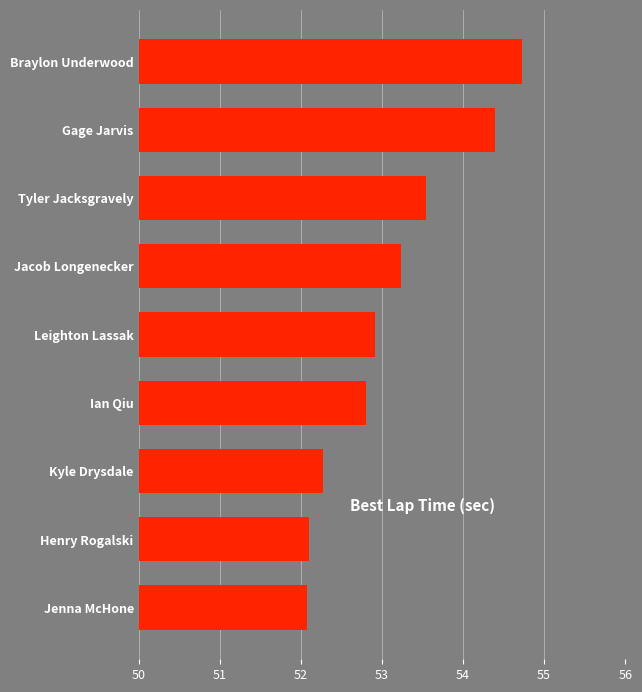

What is the label of the 6th bar from the top?

Ian Qiu